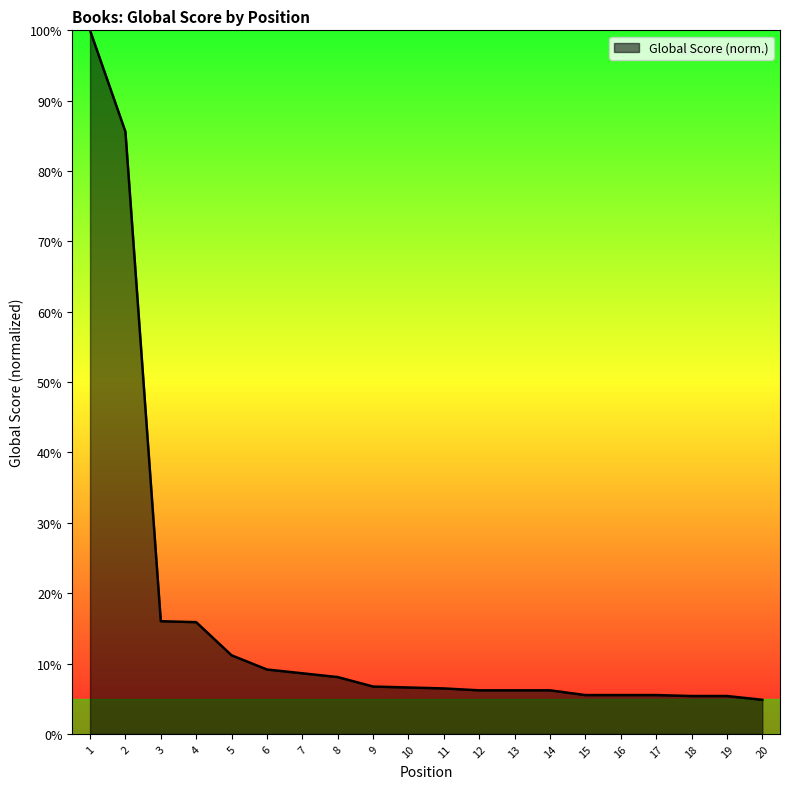

What is the ratio of the value at 17 to the value at 1?

0.1